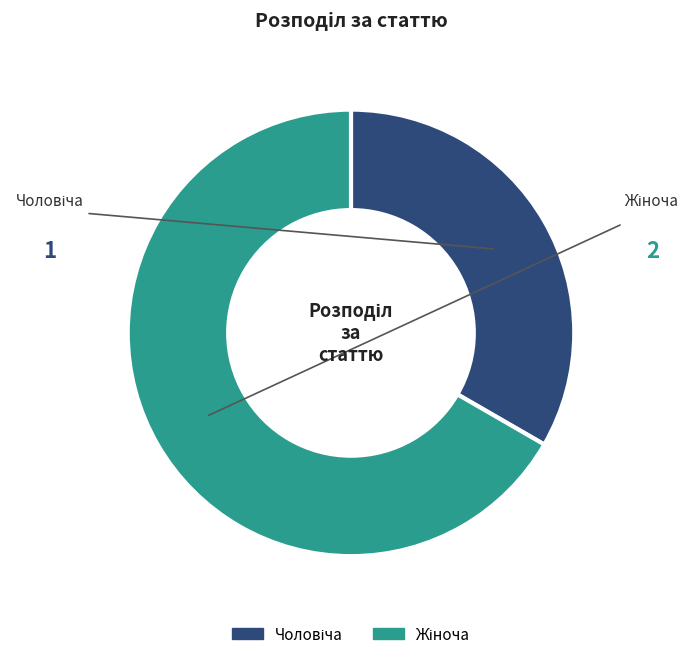

Is there a majority slice in this chart?

Yes